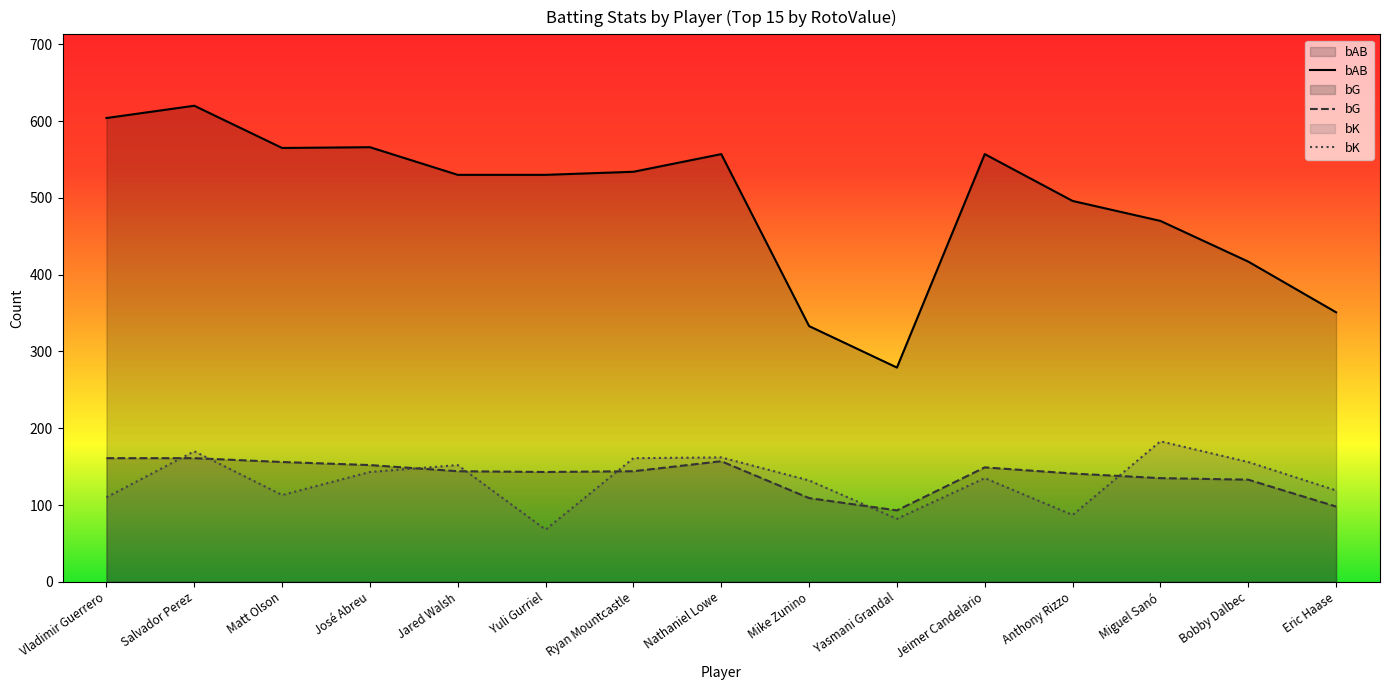

Where is bK nearest to the value 125?

Eric Haase